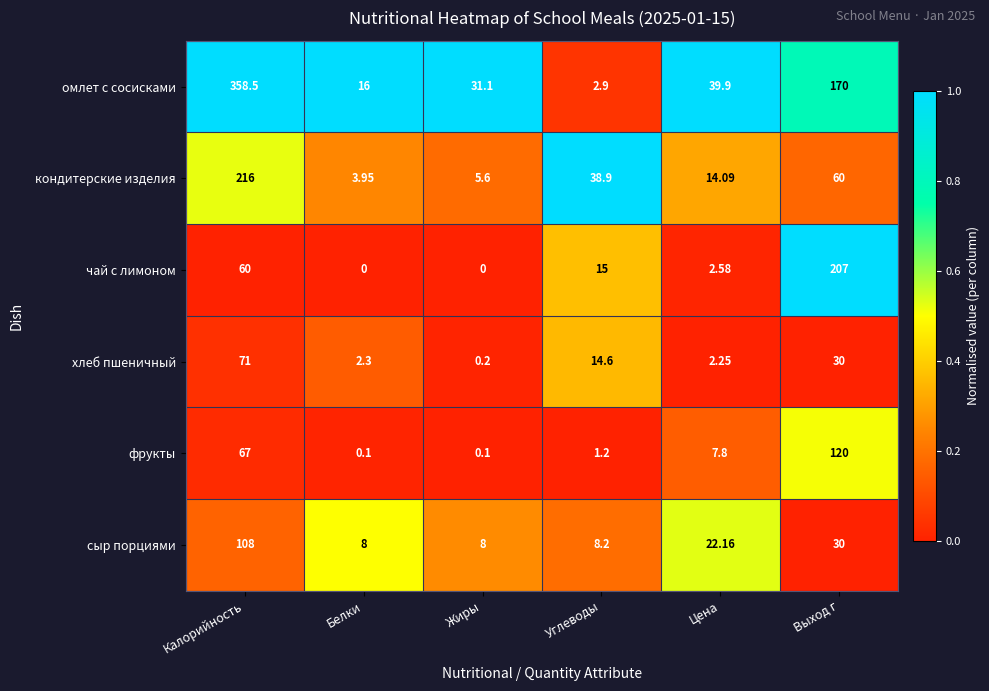

Is the value of омлет с сосисками at Жиры greater than the value of фрукты at Цена?

Yes